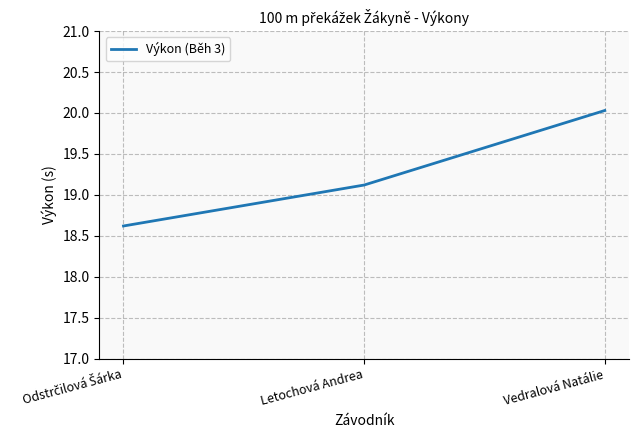

What is the smallest value displayed?

18.6